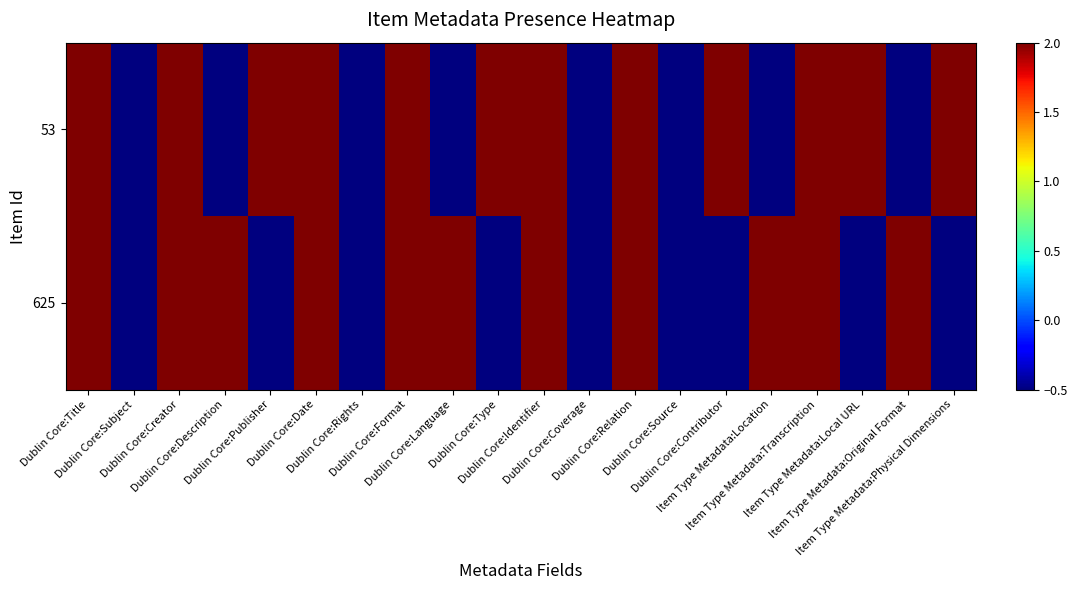

Which series has the largest total across all categories?

53